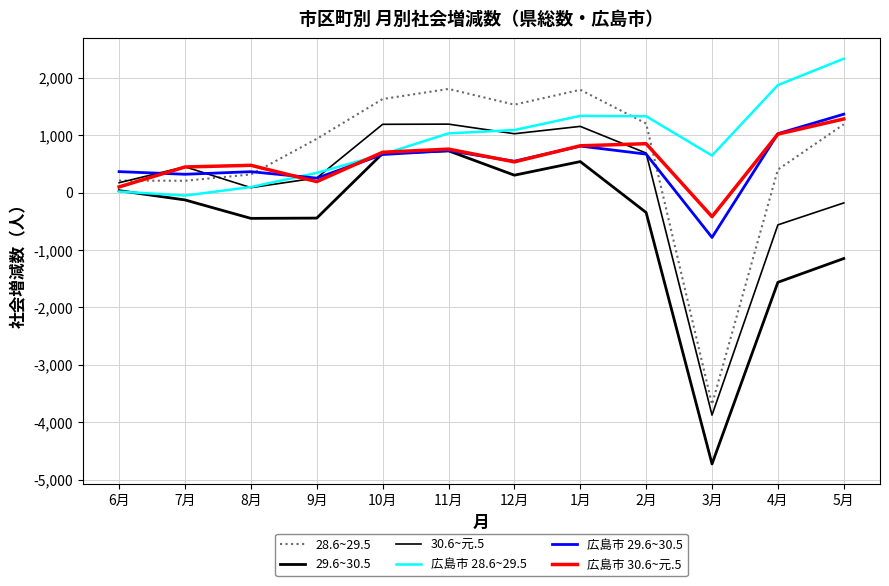

True or false: 広島市 30.6~元.5 and 広島市 28.6~29.5 cross at least once.

True